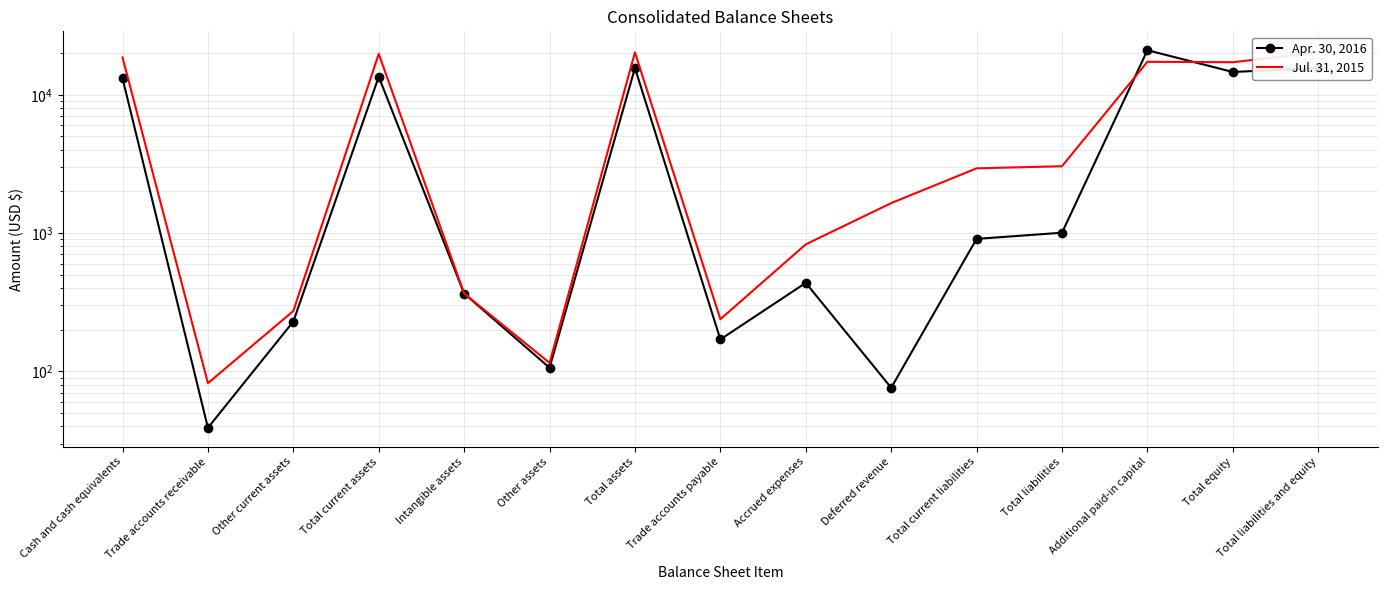

Reading right to left, list all the values displayed in this chart.

Apr. 30, 2016: Total liabilities and equity=15621	Total equity=14616	Additional paid-in capital=21002	Total liabilities=1005	Total current liabilities=907	Deferred revenue=76	Accrued expenses=436	Trade accounts payable=170	Total assets=15621	Other assets=106	Intangible assets=365	Total current assets=13505	Other current assets=229	Trade accounts receivable=39	Cash and cash equivalents=13172
Jul. 31, 2015: Total liabilities and equity=20238	Total equity=17196	Additional paid-in capital=17316	Total liabilities=3042	Total current liabilities=2937	Deferred revenue=1646	Accrued expenses=828	Trade accounts payable=238	Total assets=20238	Other assets=115	Intangible assets=365	Total current assets=19758	Other current assets=273	Trade accounts receivable=82	Cash and cash equivalents=18620